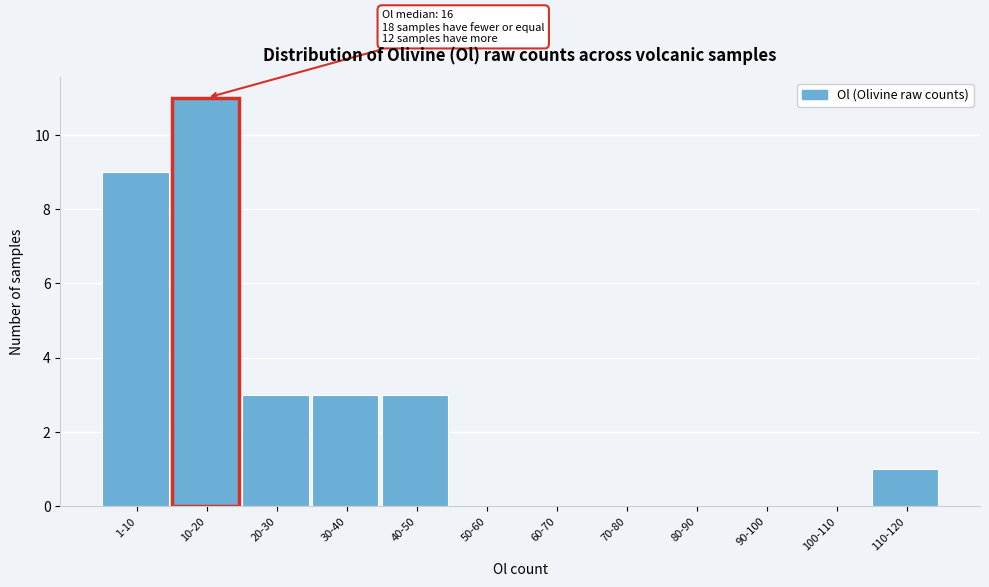

Reading left to right, extract all data points from this chart.

1-10=9	10-20=11	20-30=3	30-40=3	40-50=3	50-60=0	60-70=0	70-80=0	80-90=0	90-100=0	100-110=0	110-120=1